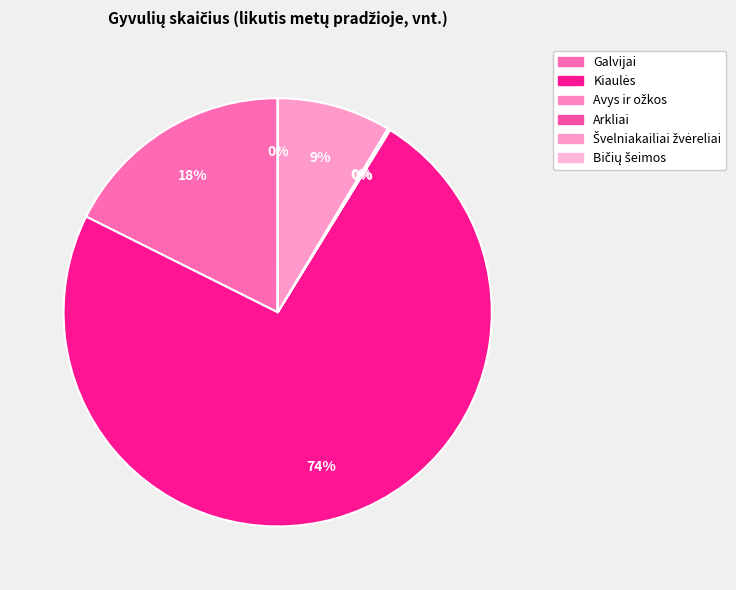

Rank the categories by value from highest to lowest.

Kiaulės, Galvijai, Švelniakailiai žvėreliai, Arkliai, Avys ir ožkos, Bičių šeimos